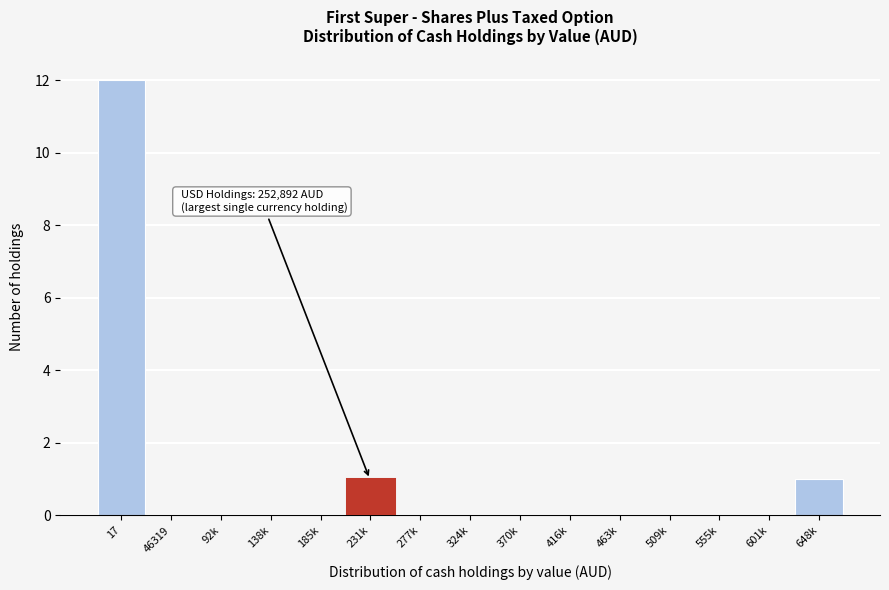

Reading left to right, transcribe all the data shown in this chart.

17=12	46319=0	92k=0	138k=0	185k=0	231k=1	277k=0	324k=0	370k=0	416k=0	463k=0	509k=0	555k=0	601k=0	648k=1